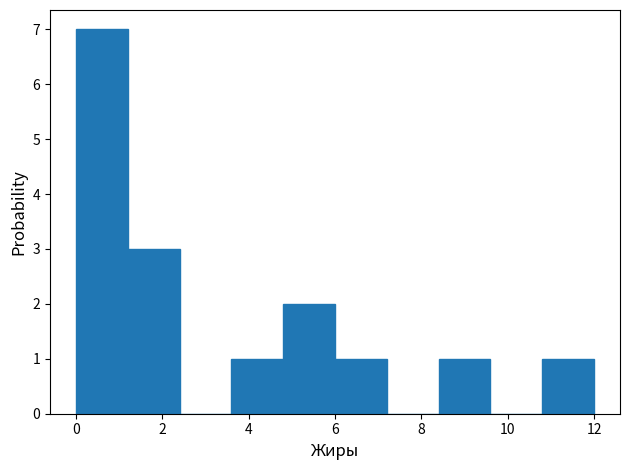

Reading left to right, transcribe this chart: for each bar, give the range it covers on the x-axis and its height. The values are not printed on the chart, so give them approximately, as read against the axis.

0.0 to 1.2: 7
1.2 to 2.4: 3
2.4 to 3.6: 0
3.6 to 4.8: 1
4.8 to 6.0: 2
6.0 to 7.2: 1
7.2 to 8.4: 0
8.4 to 9.6: 1
9.6 to 10.8: 0
10.8 to 12.0: 1